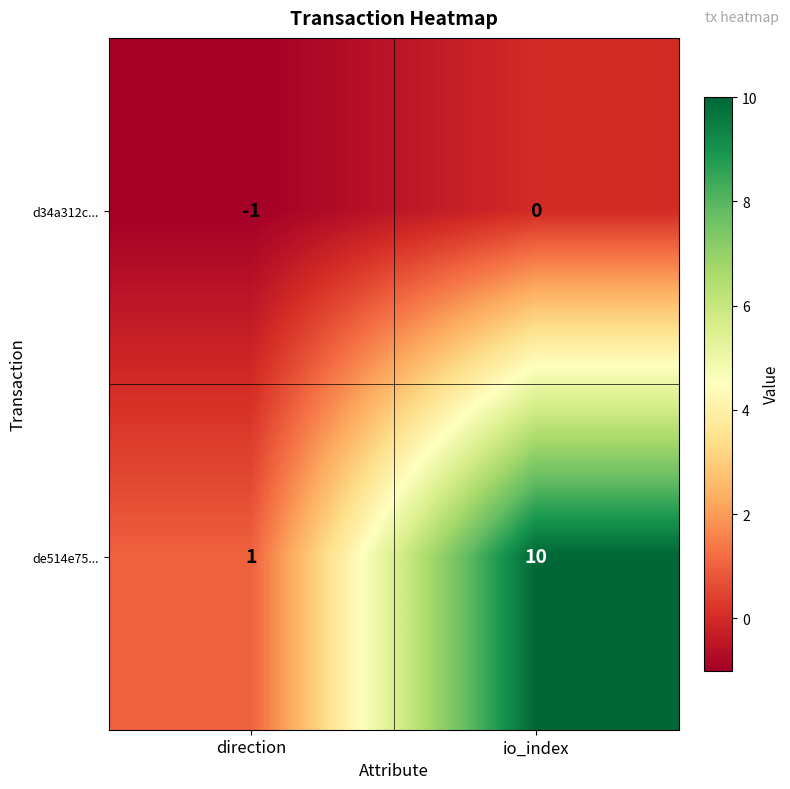

Reading left to right, extract all data points from this chart.

d34a312c...: -1	0
de514e75...: 1	10